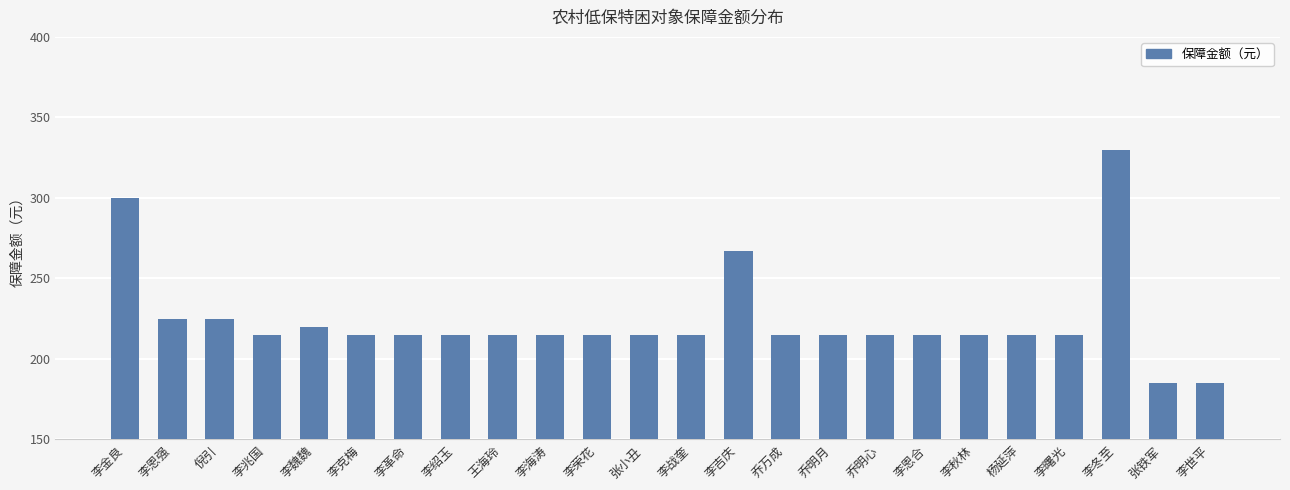

What is the average value?

224